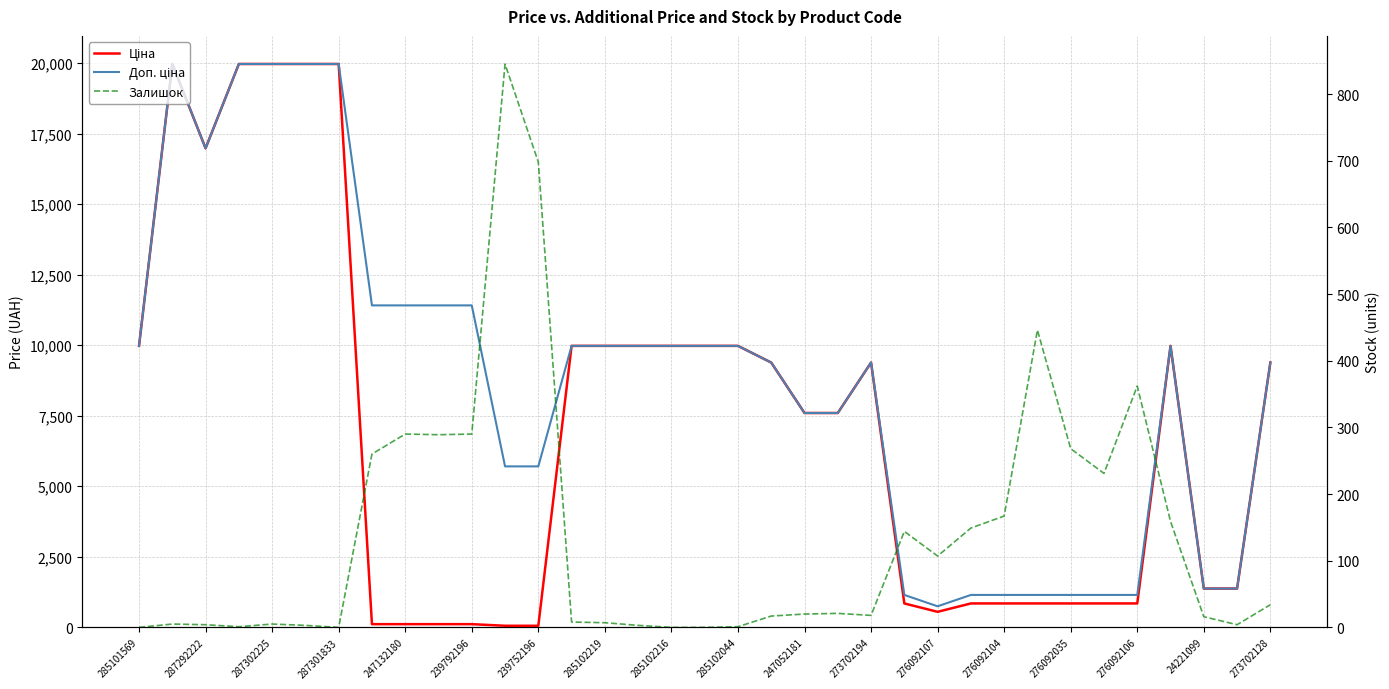

The value of Ціна at 21 is 7596.5. True or false?

True